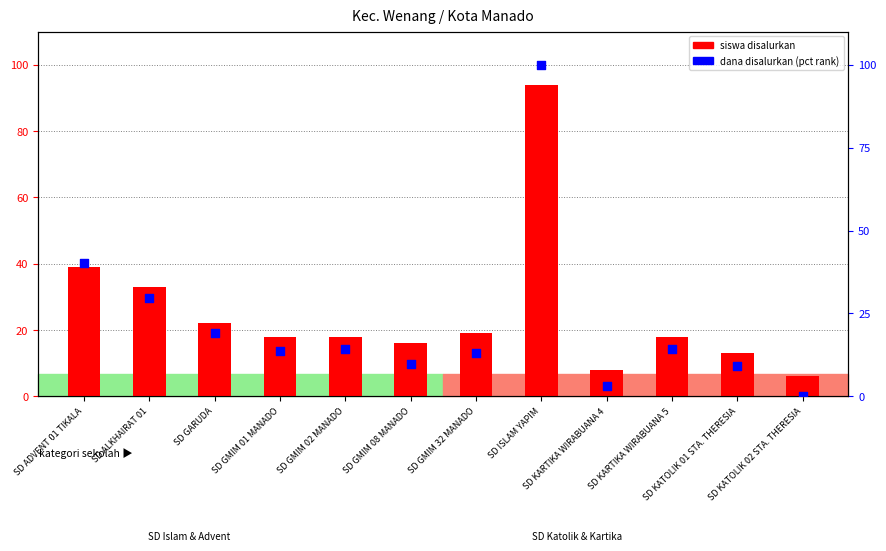

At how many categories does at least one series exceed 59?

1